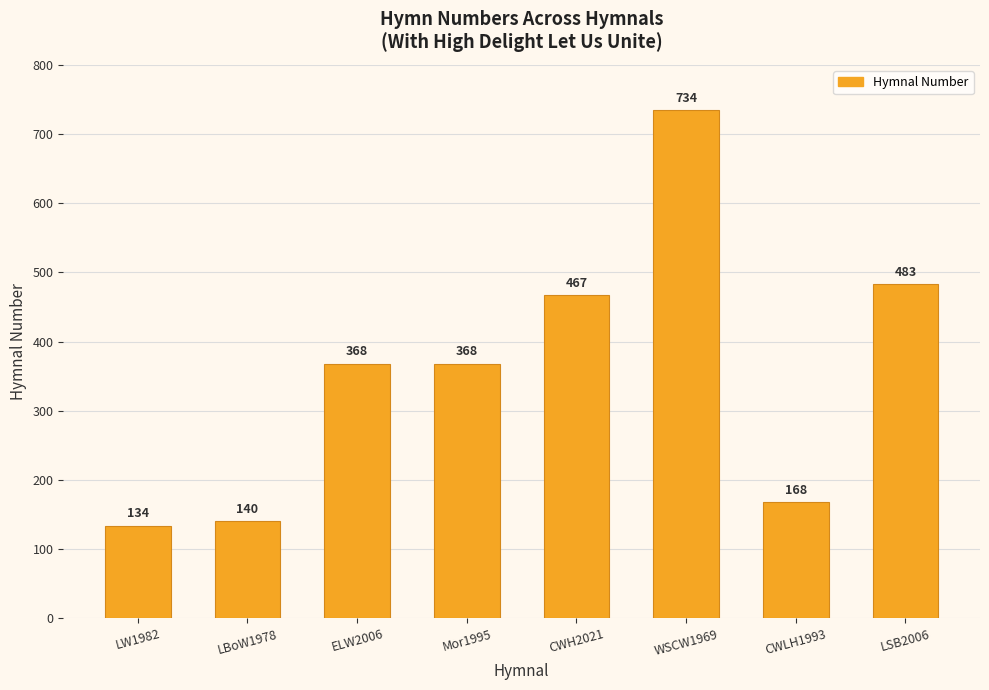

How many bars are there in total?

8